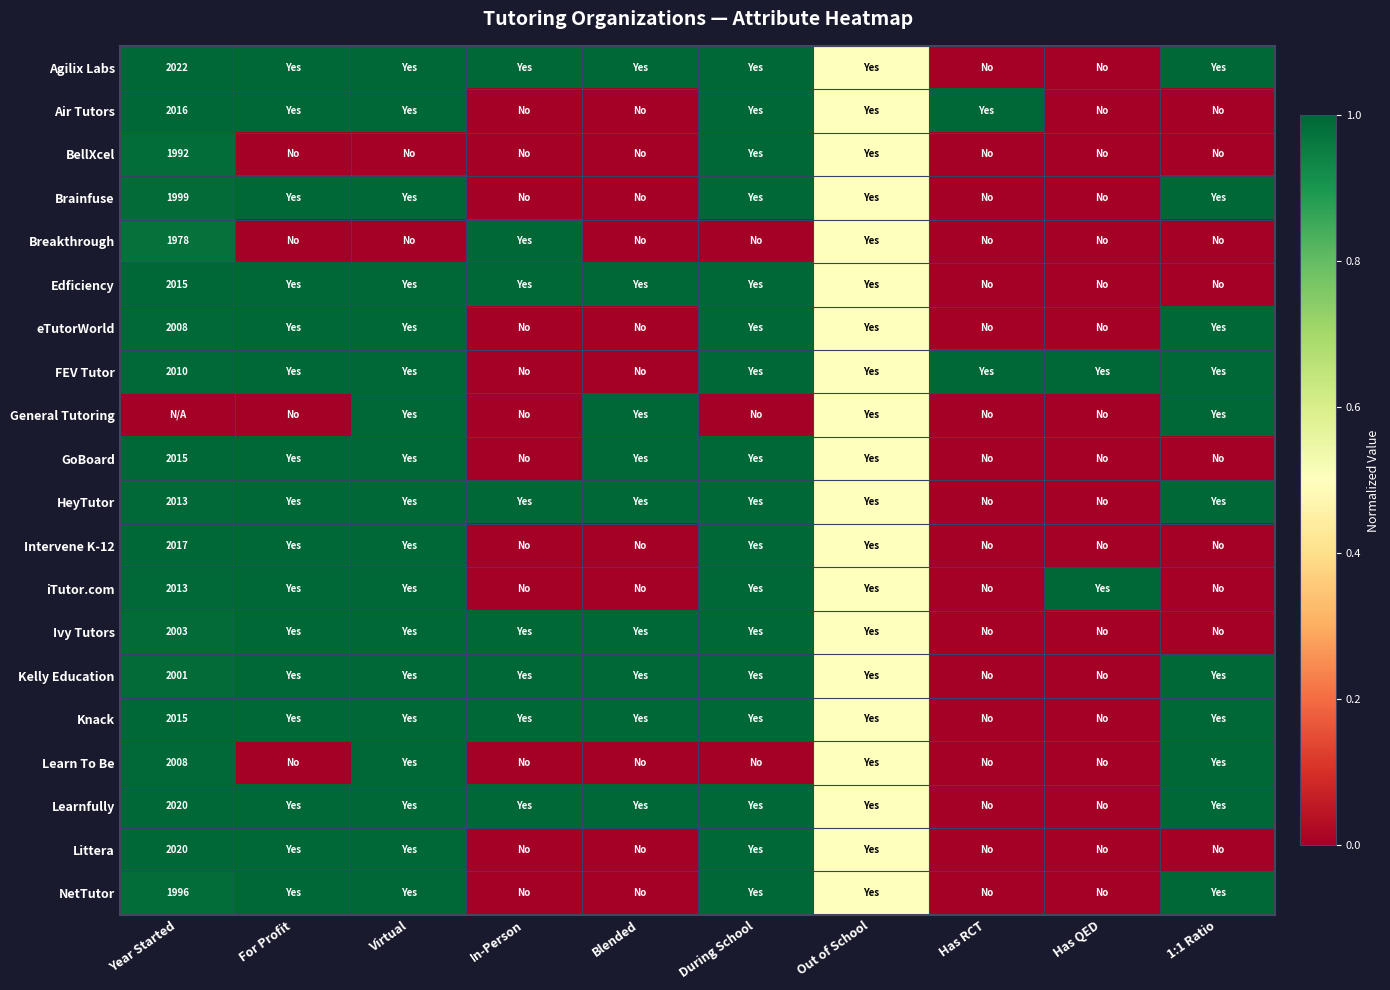

The Intervene K-12 series shows 2017.0 at Year Started. True or false?

True